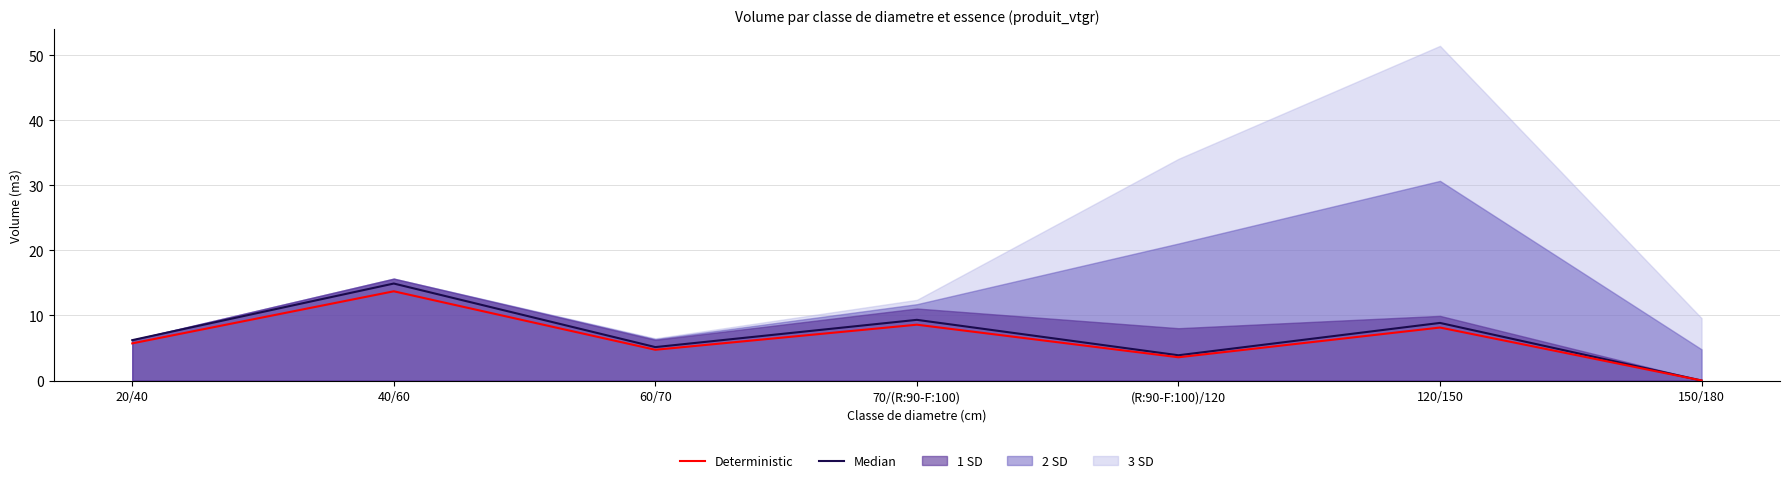

At which label is Deterministic closest to 6?

20/40